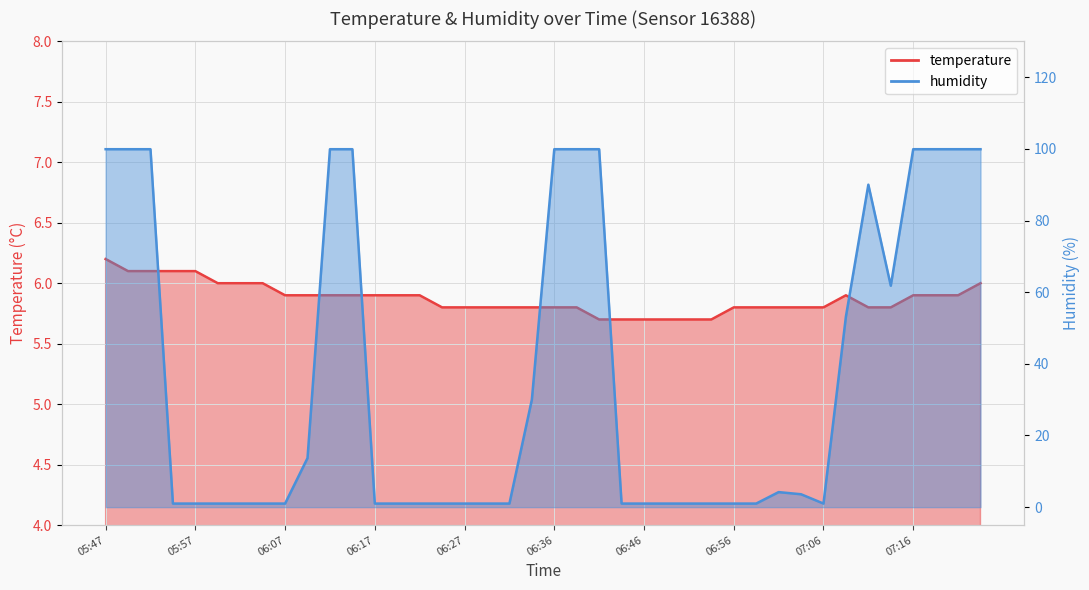

Which series has the largest total across all categories?

humidity